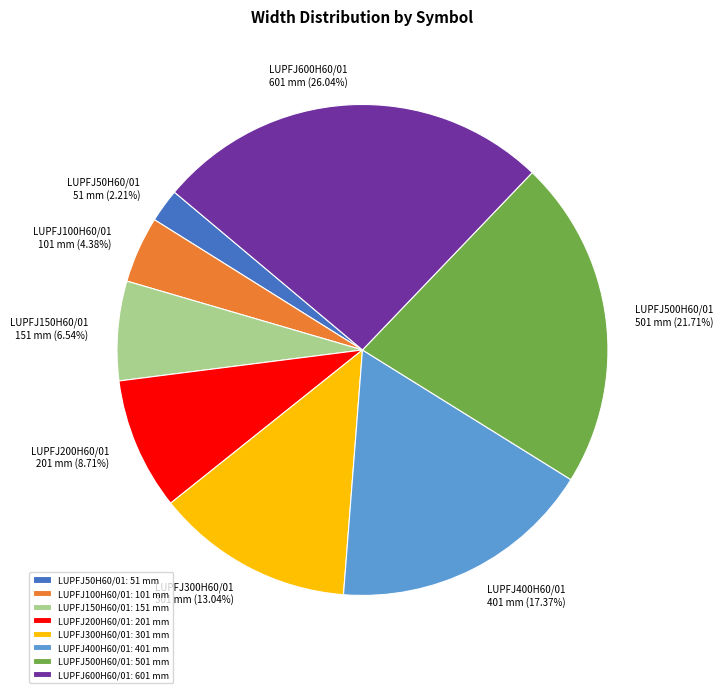

Which slice is the smallest?

LUPFJ50H60/01